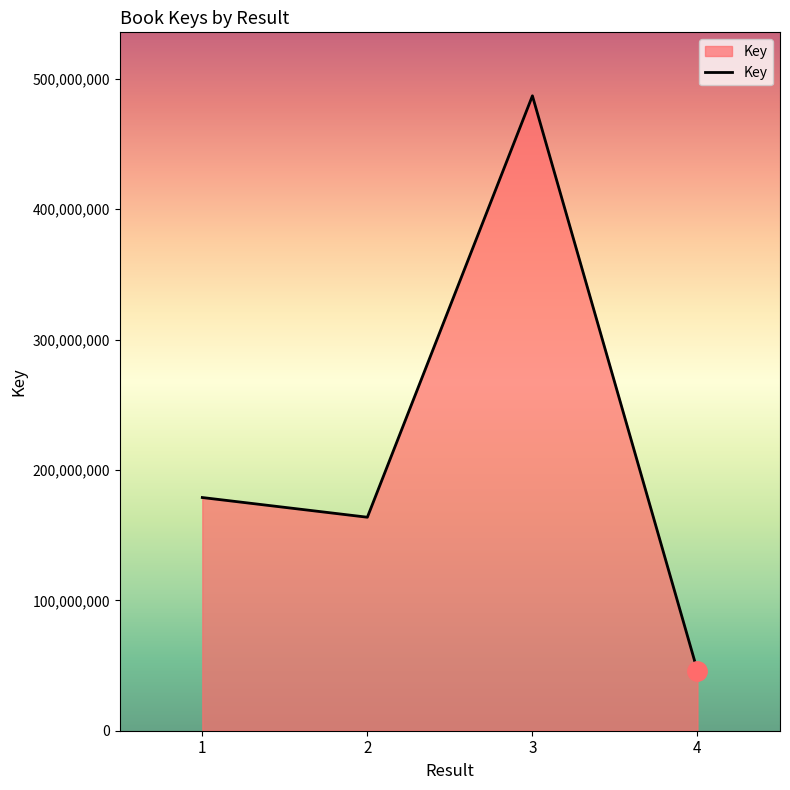

Does the chart display data point markers on the line(s)?

No